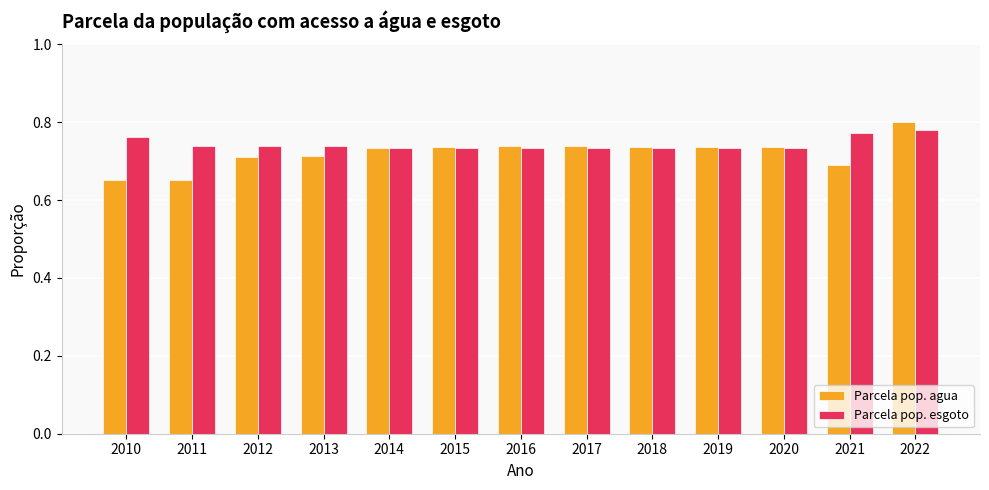

Which series has the largest range (max minus min)?

Parcela pop. agua